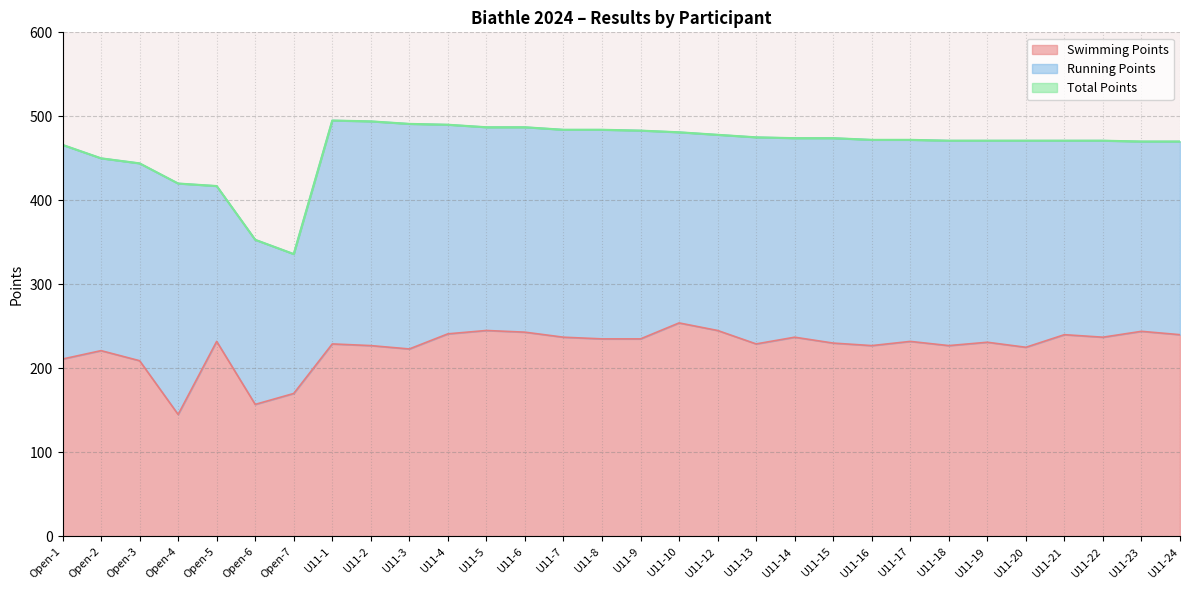

How many data points in Total Points are above 472?

14